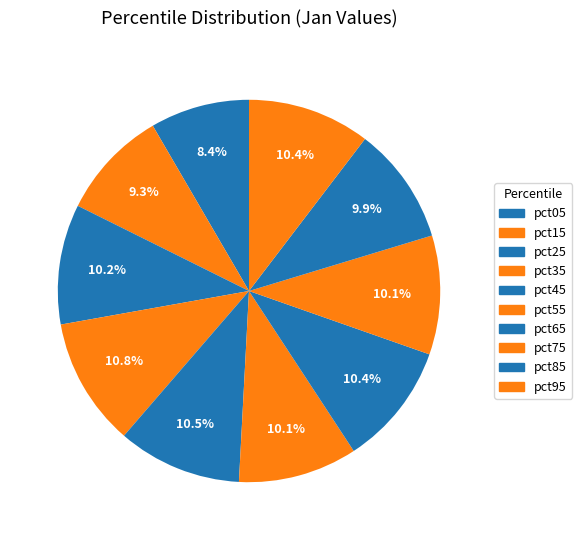

The pct85 slice represents 2% of the pie. True or false?

False